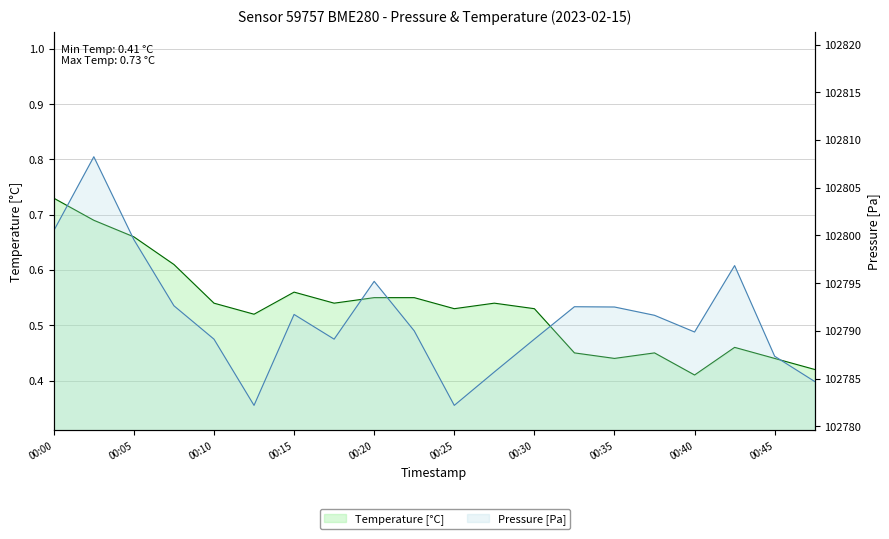

Where is Temperature [°C] nearest to the value 0?

16